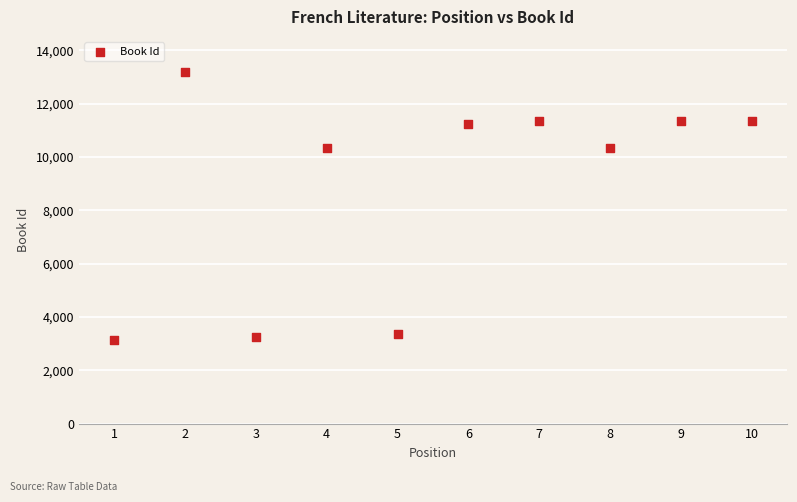

What is the average X value?

6